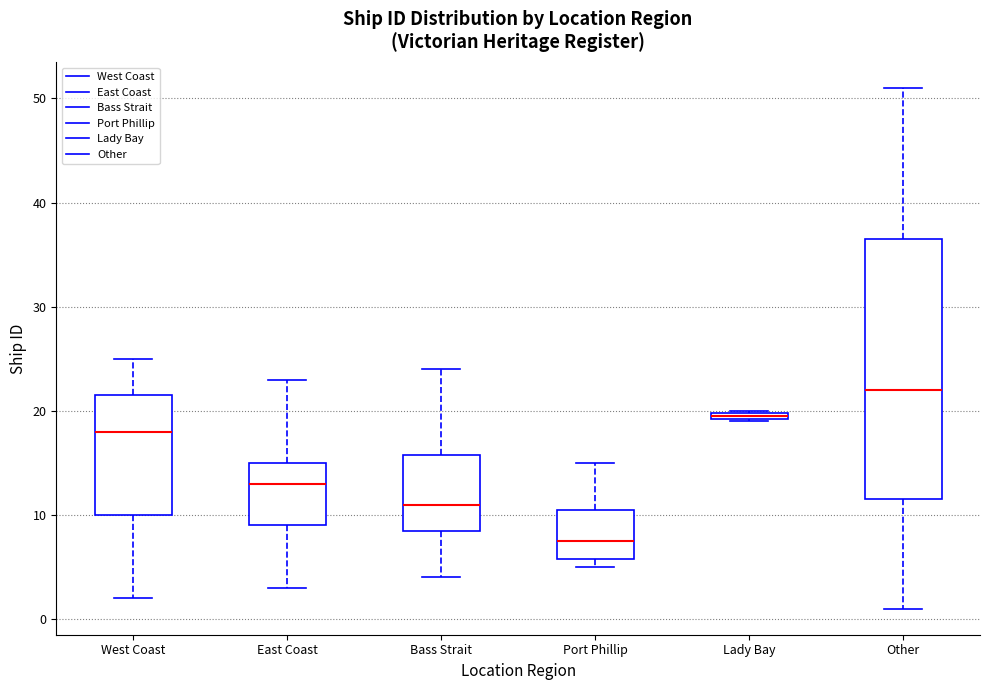

Which box's median line is the lowest?

Port Phillip